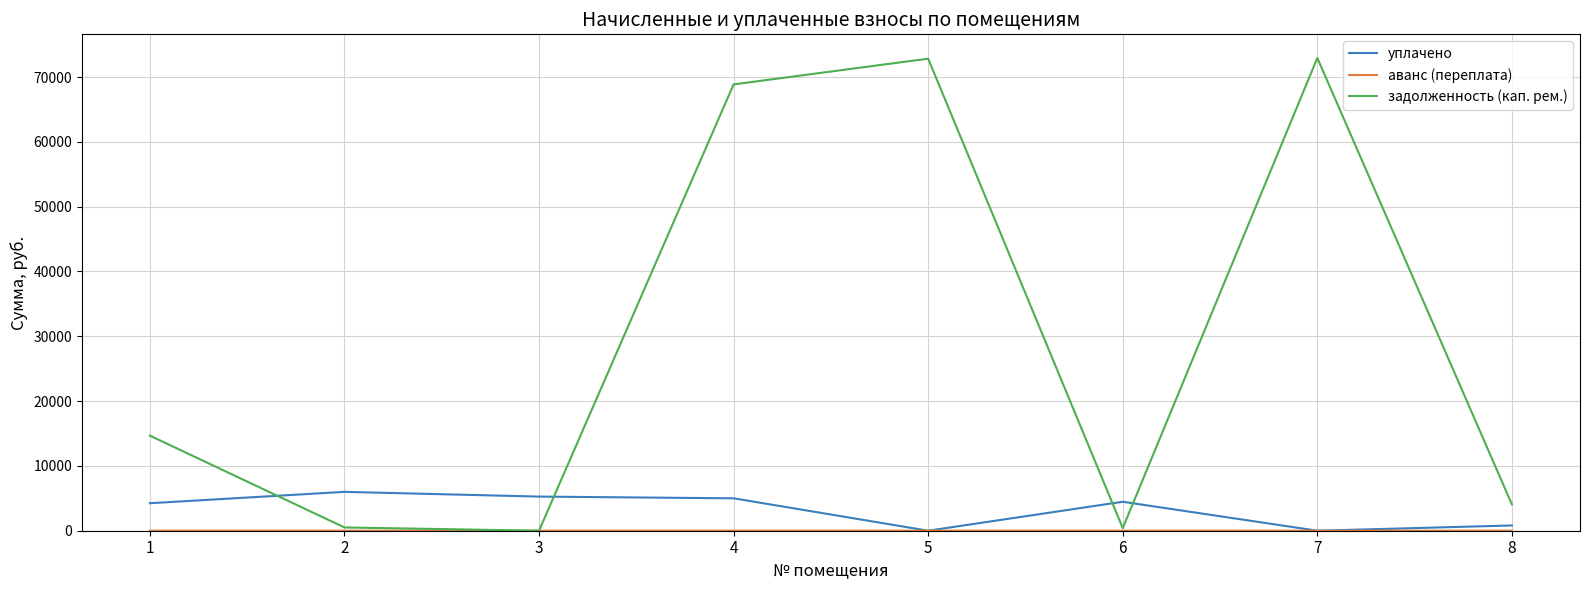

How many times do задолженность (кап. рем.) and уплачено cross each other?

4